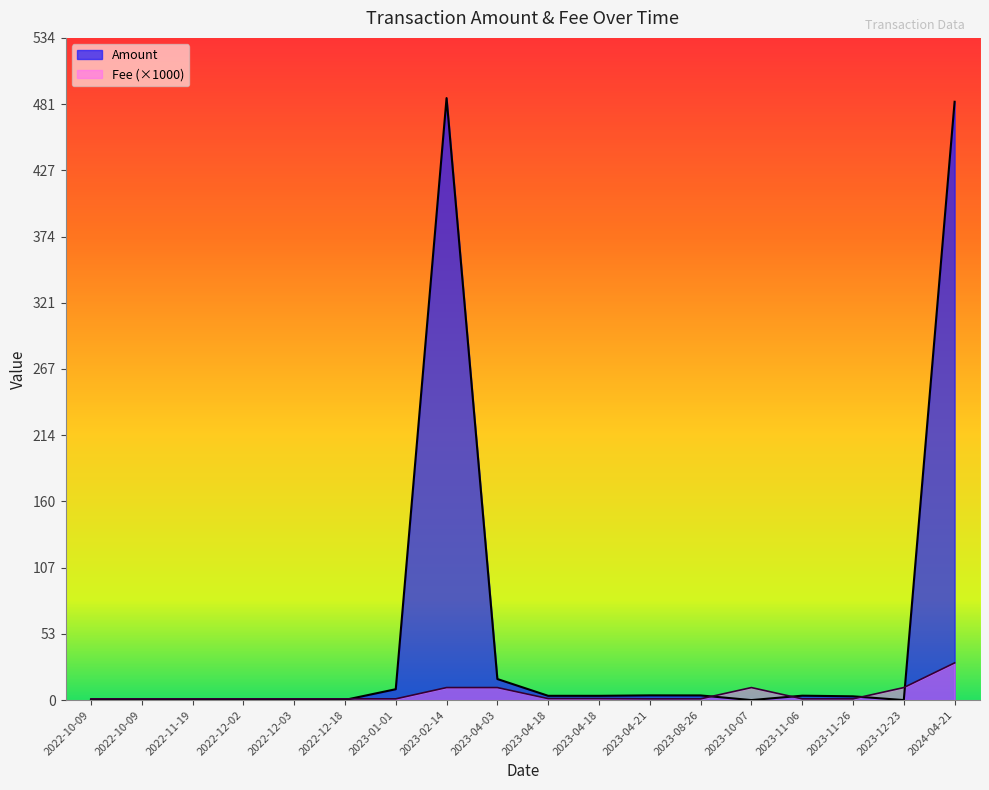

Is the value of Fee at 2023-01-01 greater than the value of Amount at 2023-04-18?

No